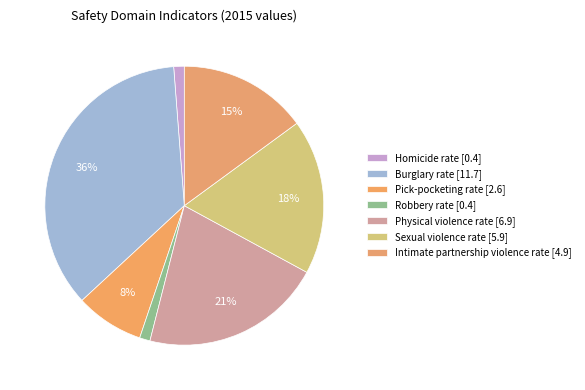

What is the largest slice in the pie chart?

Burglary rate